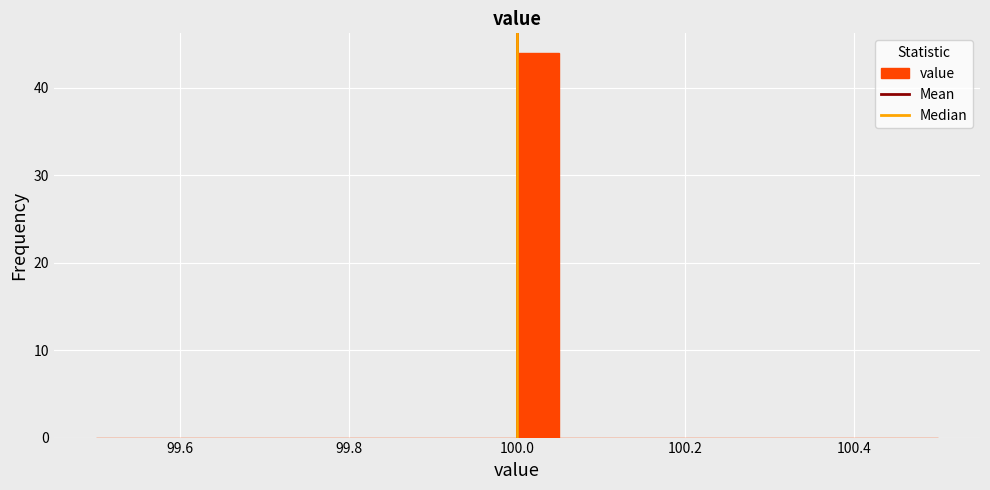

Read against the x-axis, roughly where is the centre of the tallest bar?

100.02